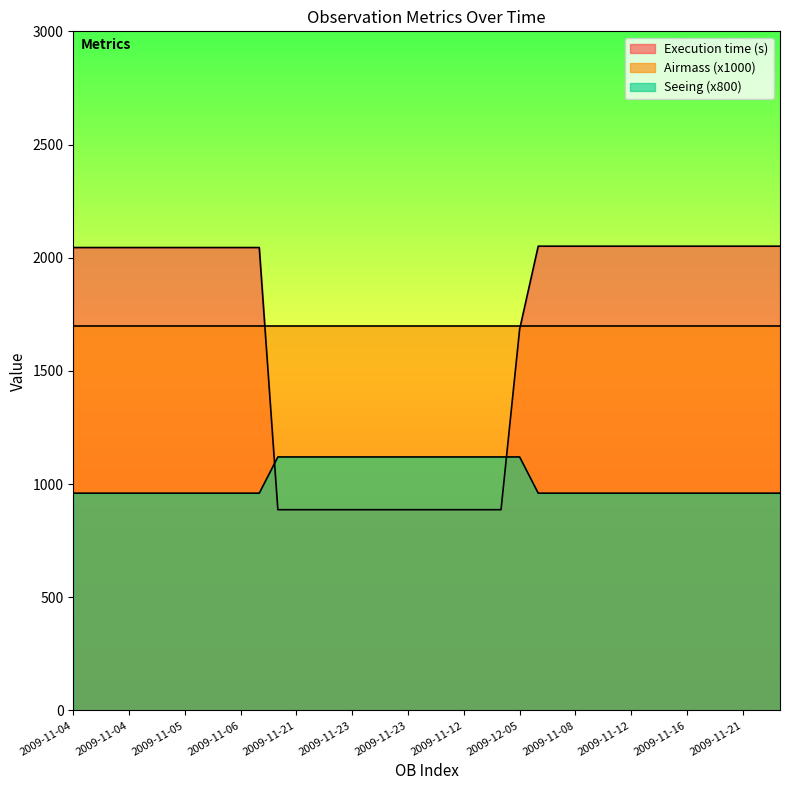

Which series has the widest spread of values?

Execution time (s)